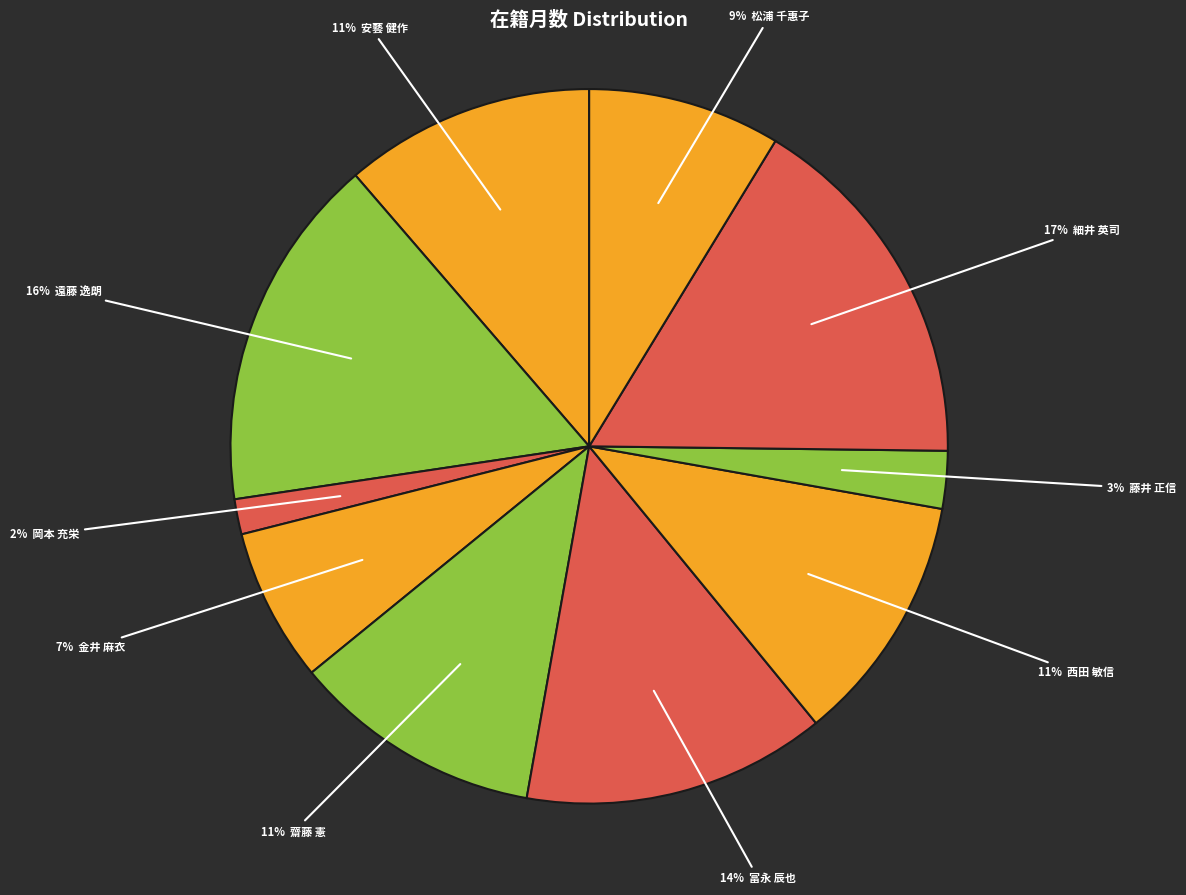

How many segments does this pie chart have?

10